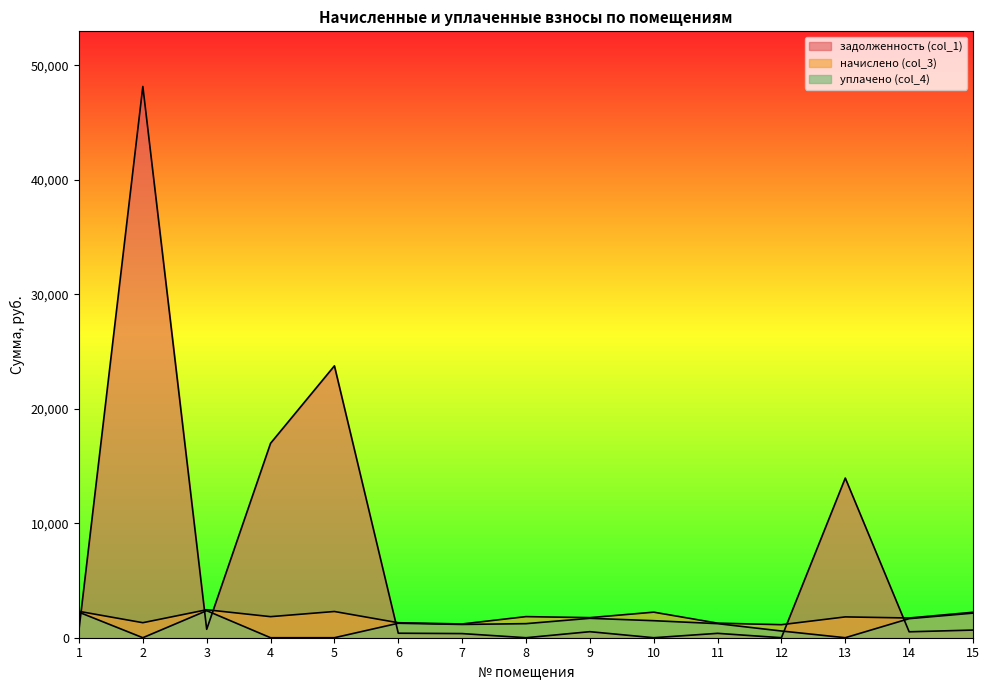

At how many categories does at least one series exceed 13287?

4